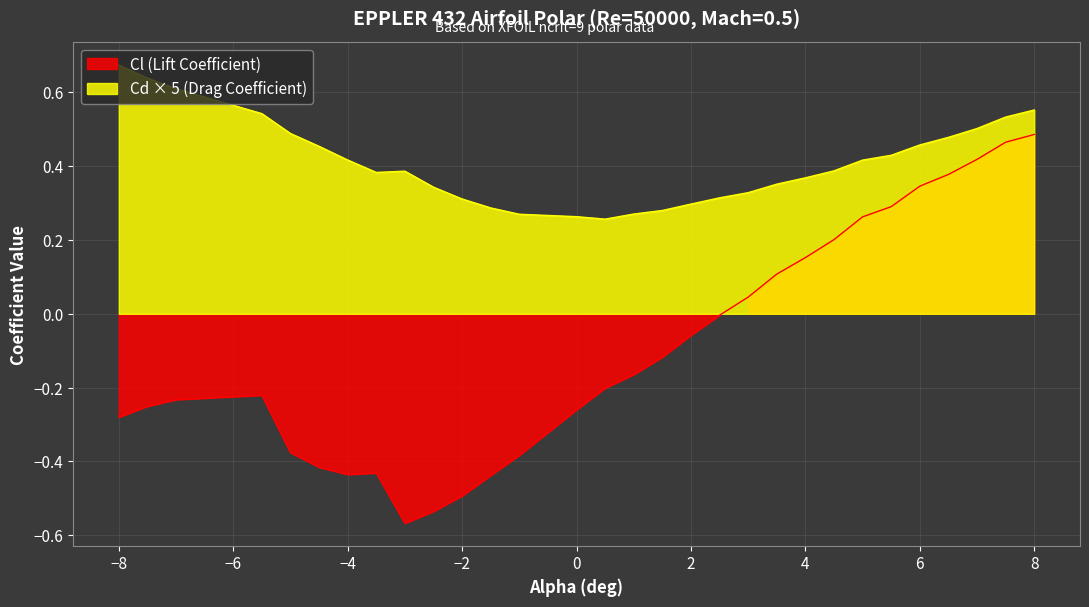

The value of Cd (Drag Coefficient) at 3 is 0.3. True or false?

True